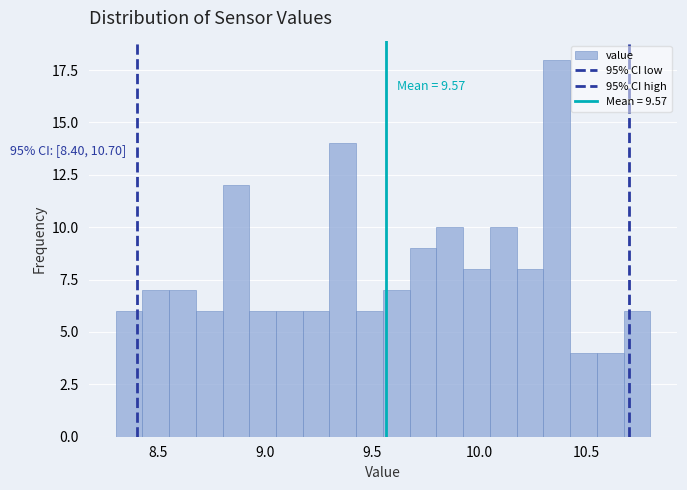

Around what value on the x-axis is the tallest bar? Give the approximate position of its centre, as read against the axis.

10.35